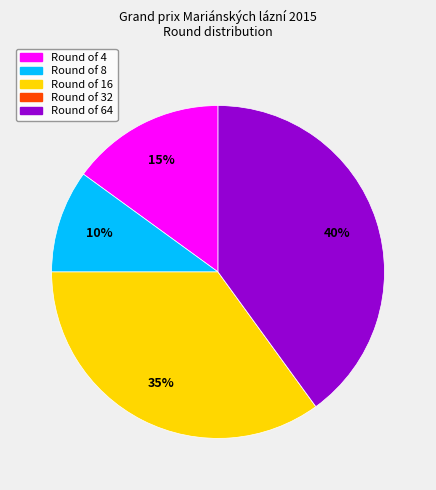

To the nearest percent, what is the difference between the largest and smallest slice percentages?

40%